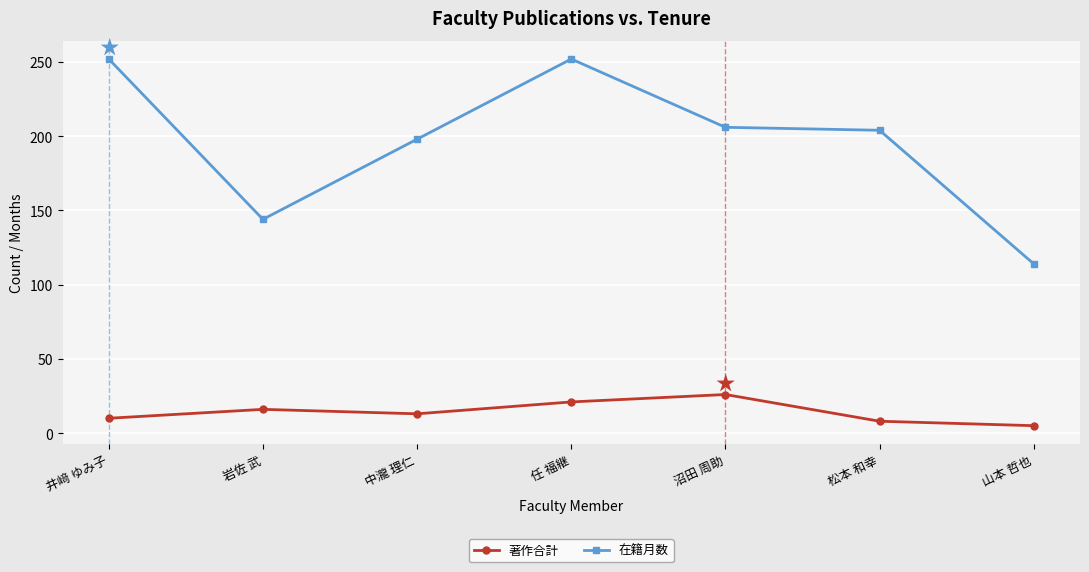

What is the label of the 6th point from the right?

岩佐 武